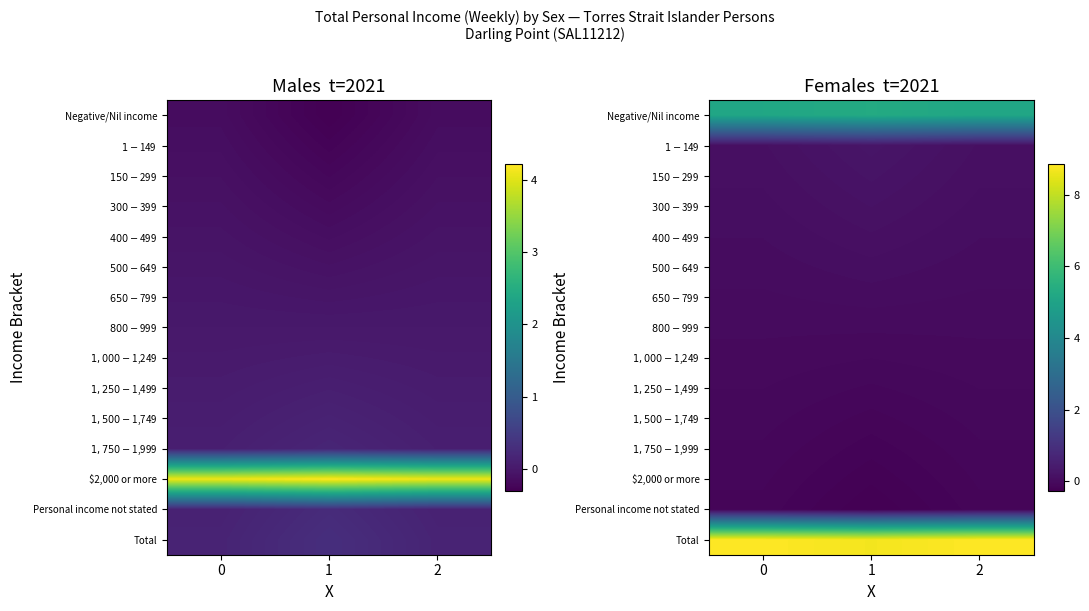

What is the difference between the maximum and minimum values in the $300-$399 series?

0.1